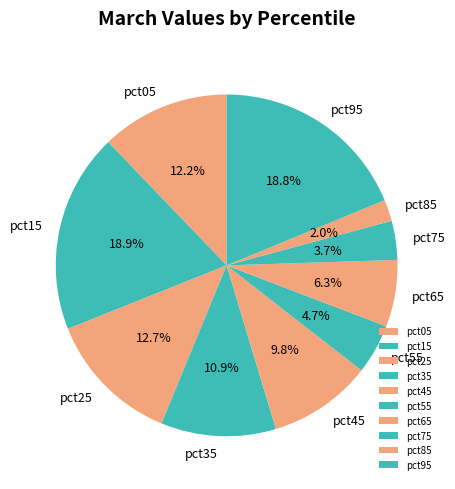

To the nearest percent, what portion does pct25 represent?

13%